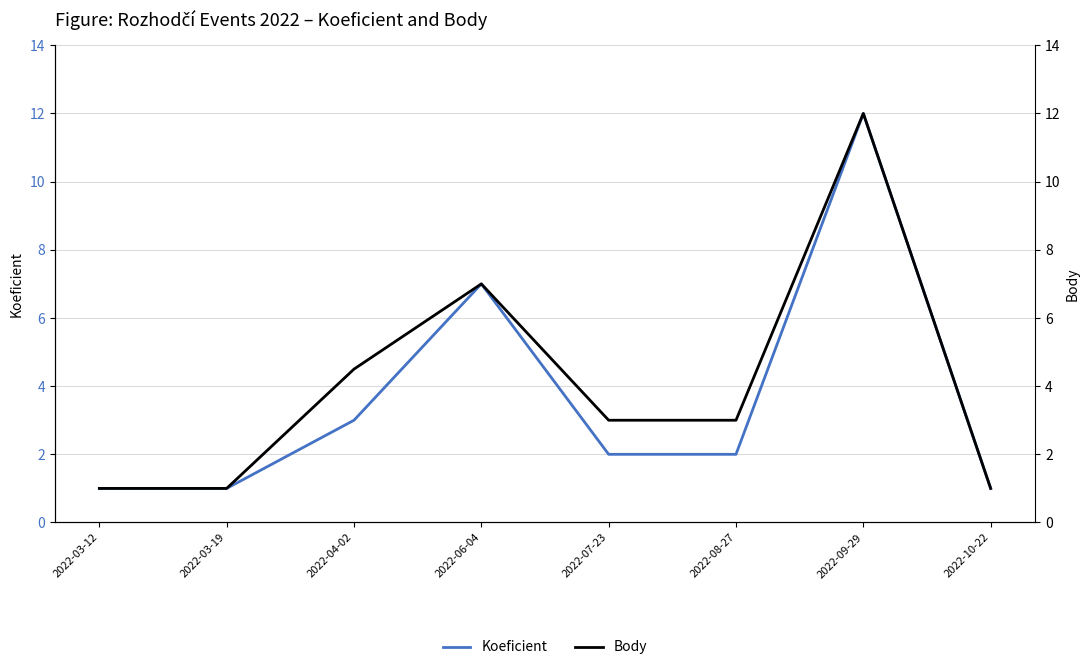

Where is Koeficient nearest to the value 6?

2022-06-04